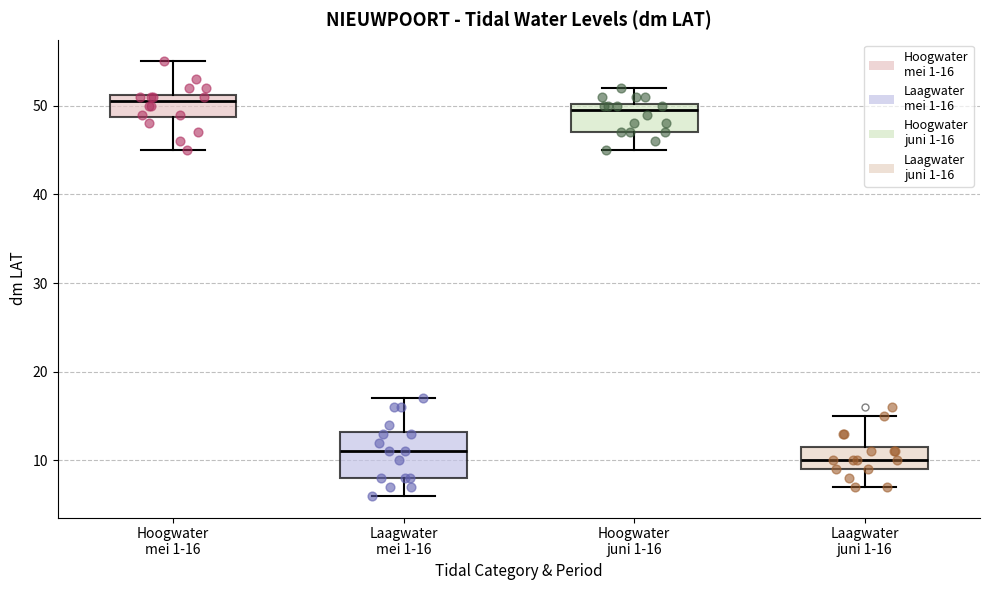

Which box is the tallest, from its lower edge to its upper edge?

Laagwater mei 1-16